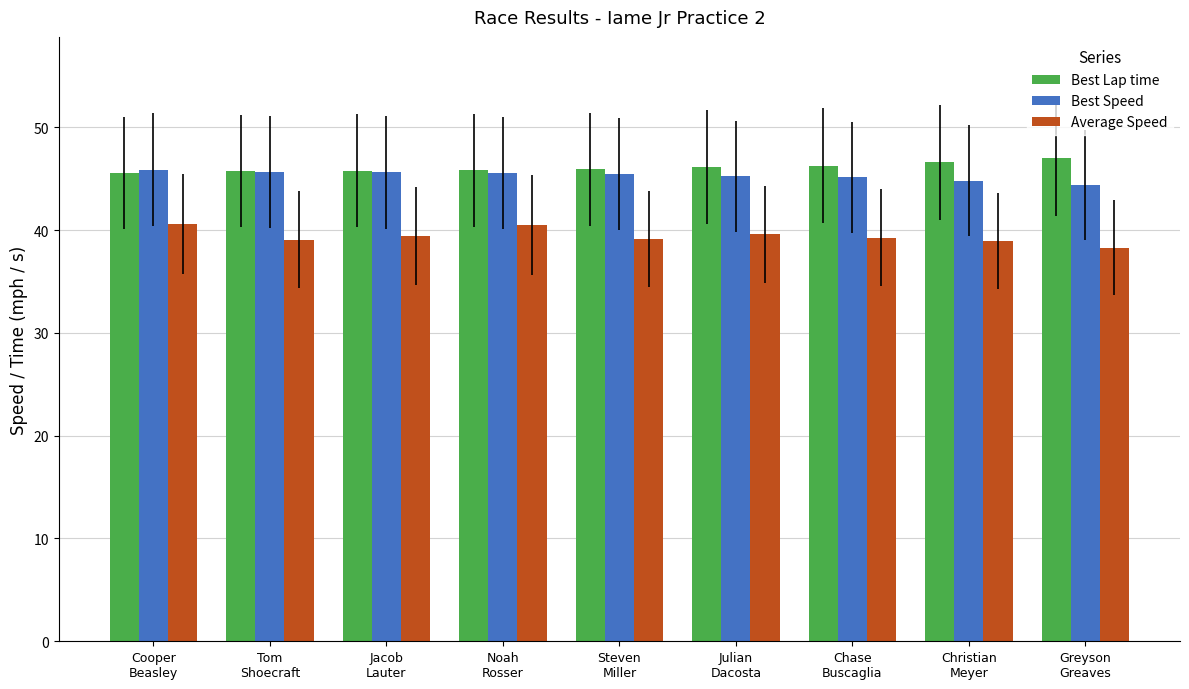

What is the value of the Best Speed bar at the 3rd from the left?

45.6